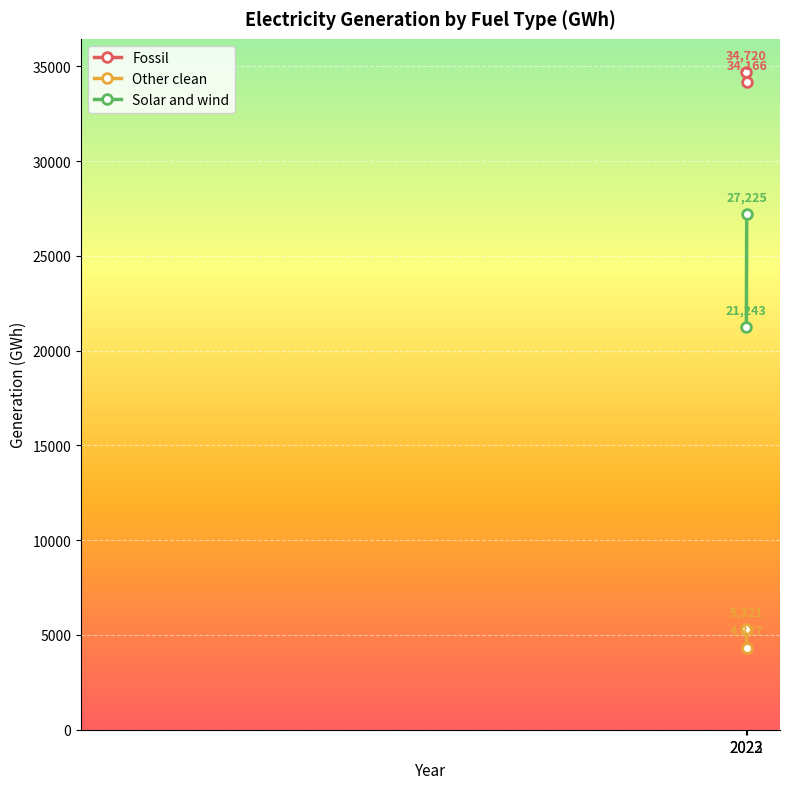

Is it true that Other clean equals 2340.9 at 2023?

False